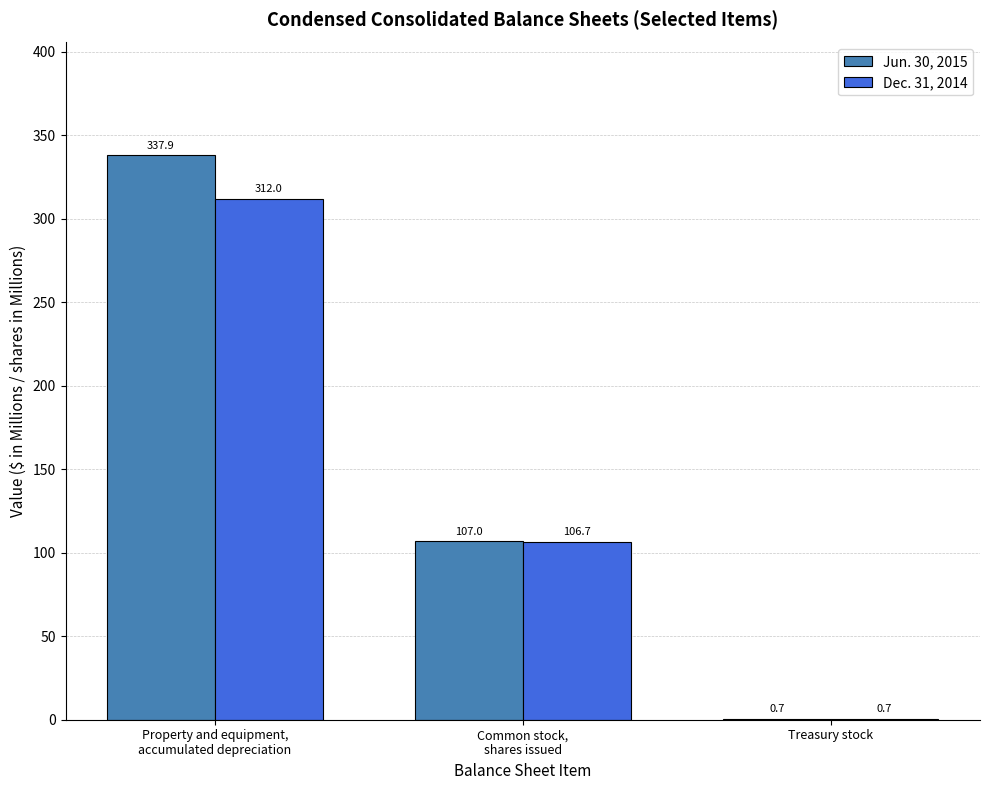

What are all the series names shown in the legend?

Jun. 30, 2015, Dec. 31, 2014